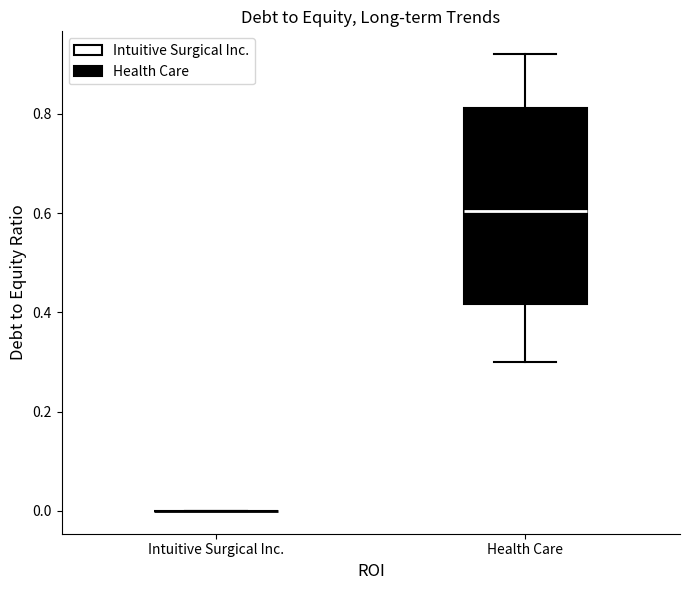

Reading left to right, read every box against the y-axis: the position of its median line, the range the box covers, and the ends of its whiskers. The values are not printed on the chart, so give them approximately, as read against the axis.

Intuitive Surgical Inc.: box collapsed to a line at 0.00, whiskers 0.00 to 0.00
Health Care: median 0.60, box 0.42 to 0.82, whiskers 0.30 to 0.92